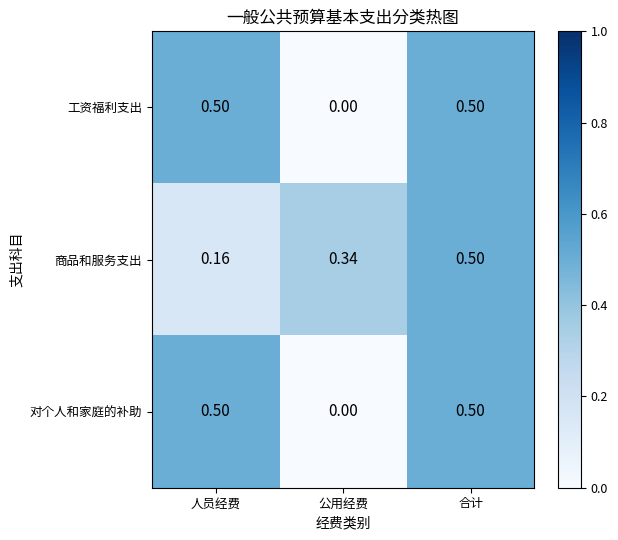

List the labels in order of 商品和服务支出 value, smallest first.

人员经费, 公用经费, 合计